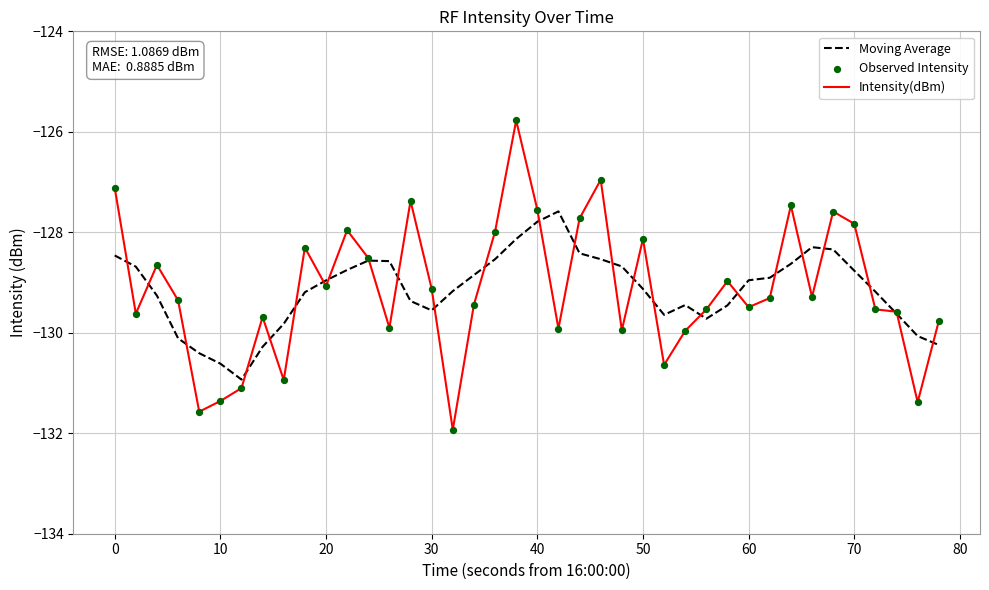

Which series has the widest spread of values?

Intensity(dBm)